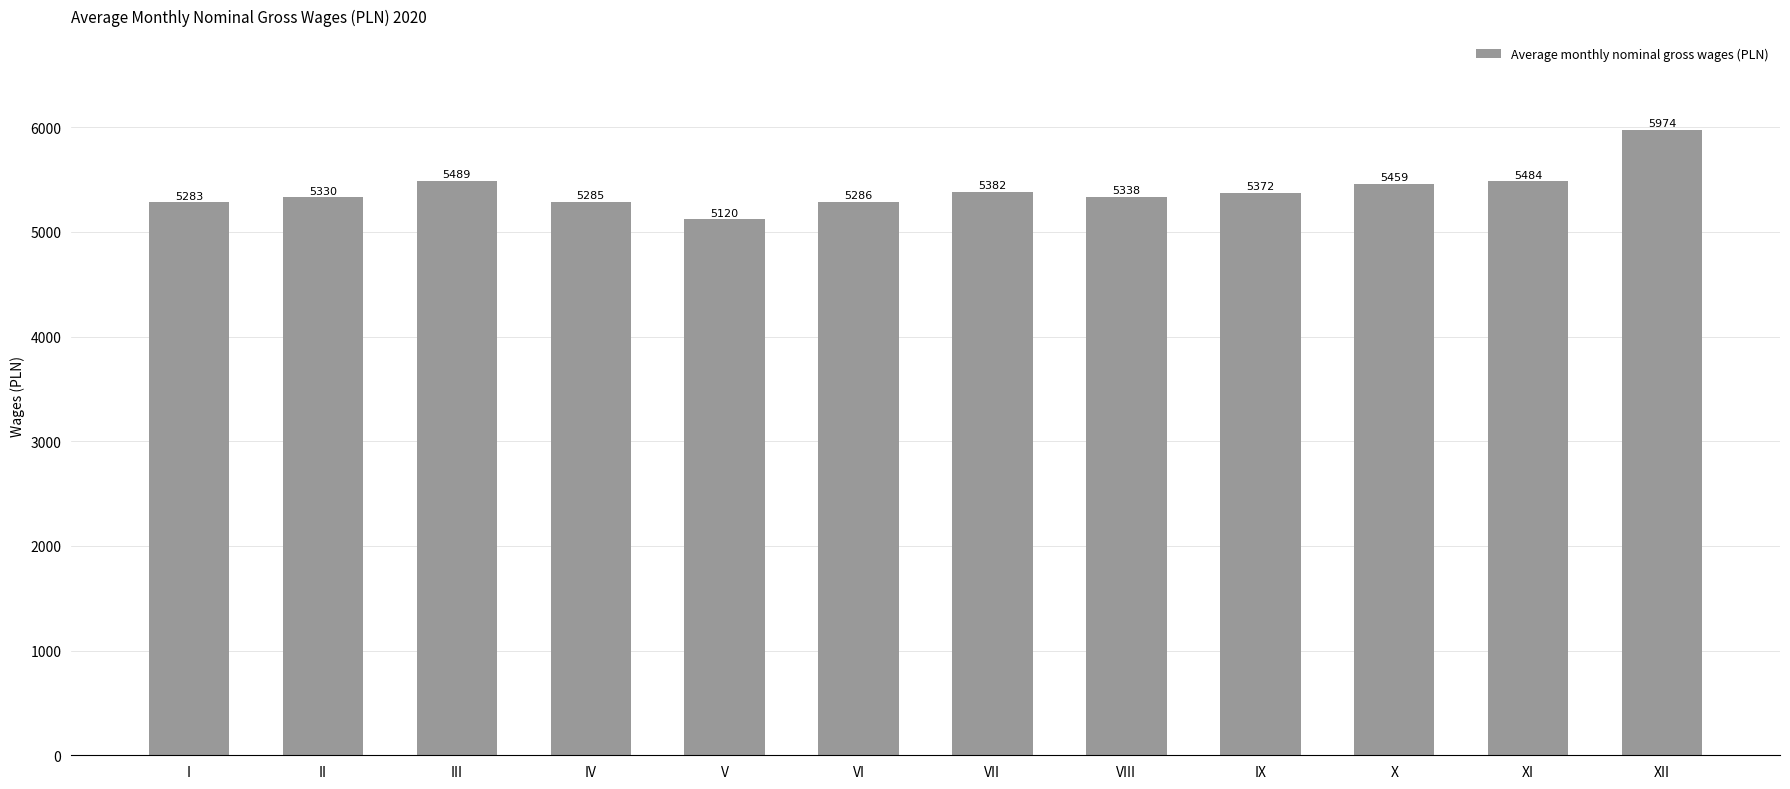

How many bars are there in total?

12